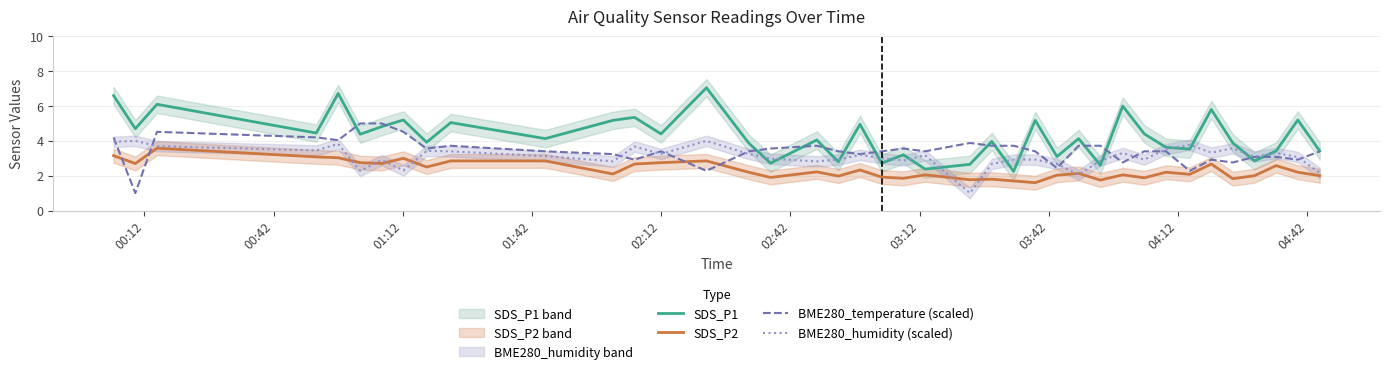

What is the maximum value for BME280_humidity (scaled)?

4.0